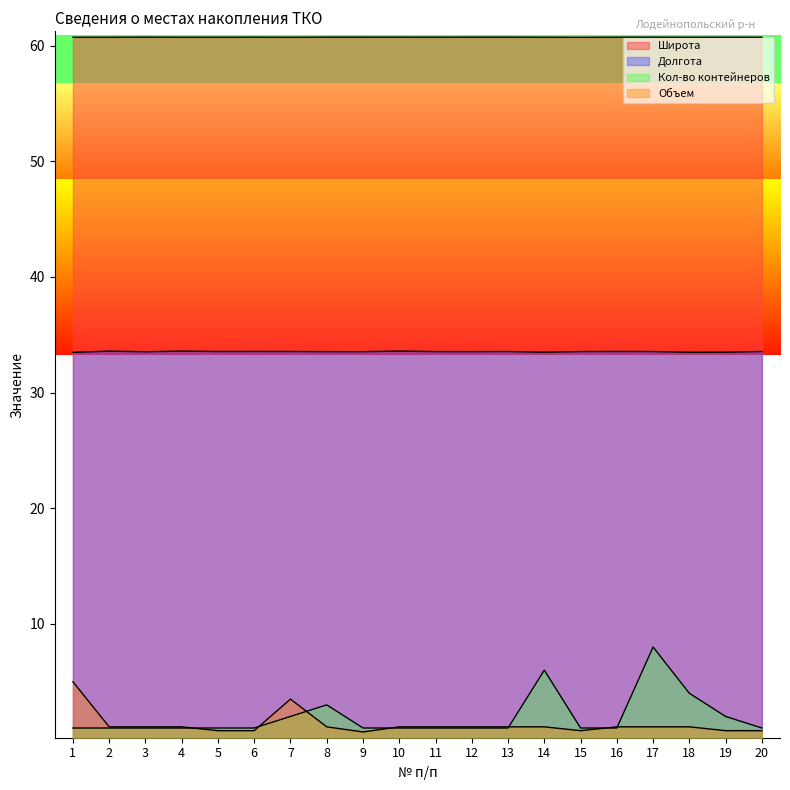

Where is Широта nearest to the value 60?

15